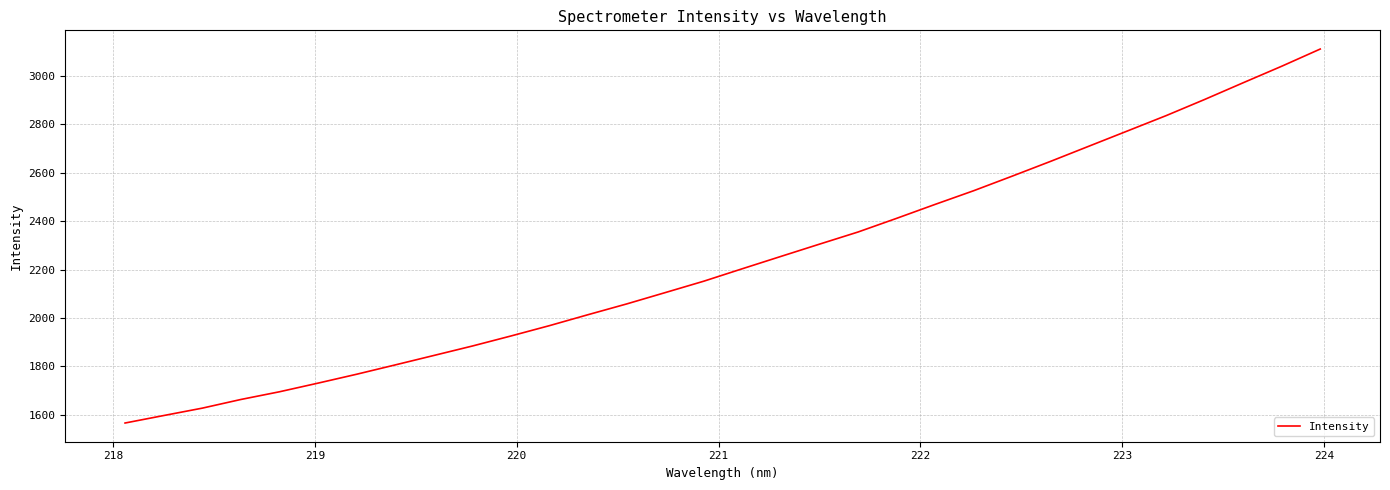

What is the difference between the maximum and minimum values?

1544.4